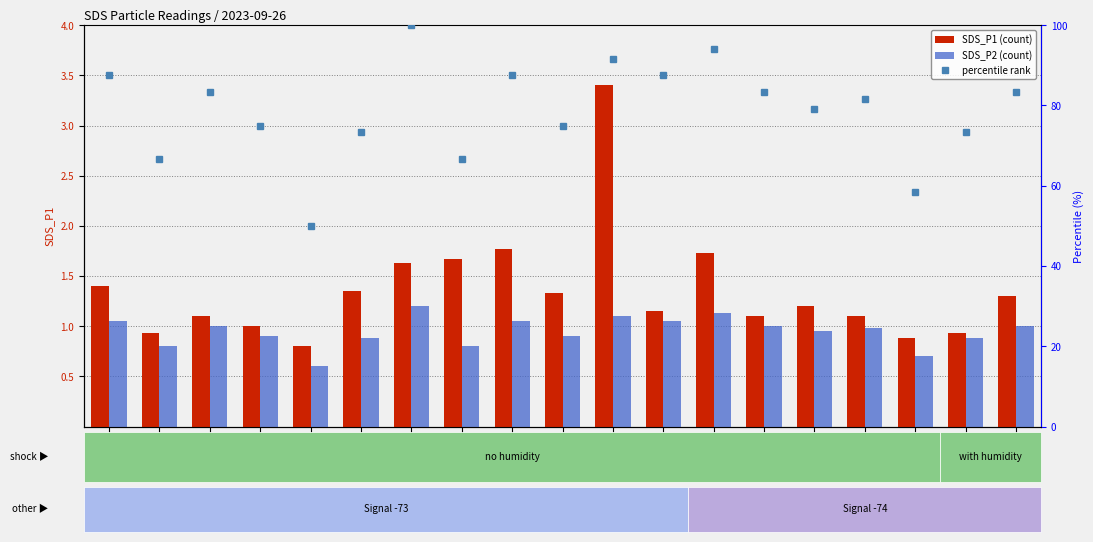

What is the total value across all series at 00:45?

85.6